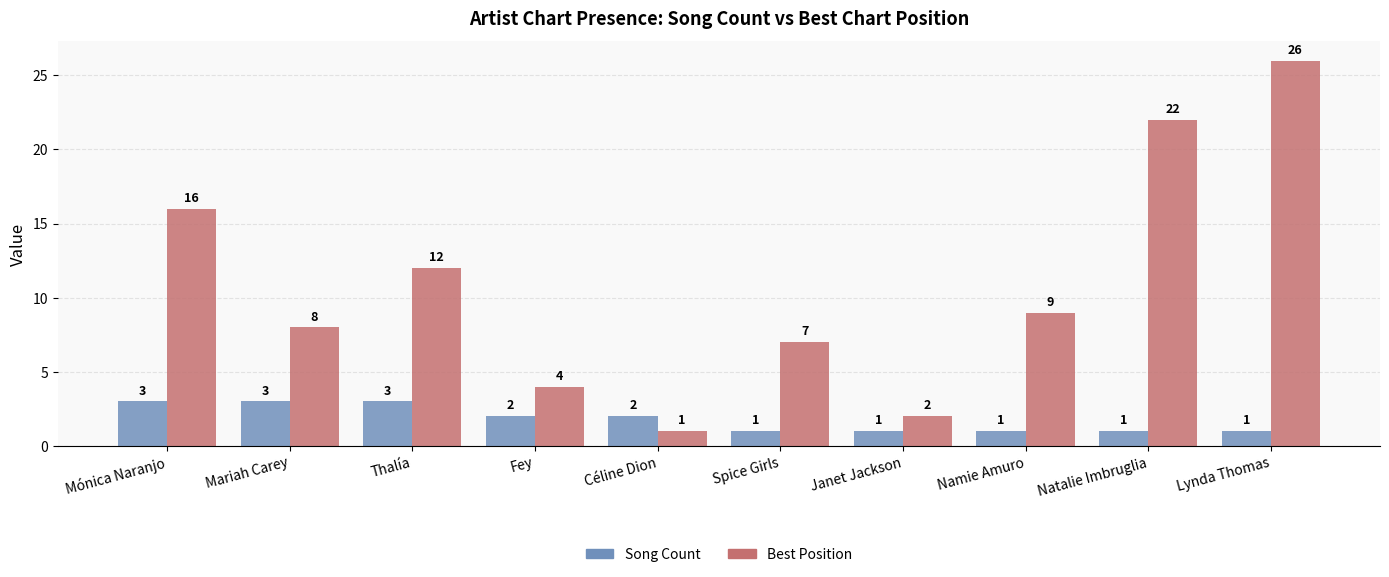

What is the difference between the highest and lowest values at Lynda Thomas?

25